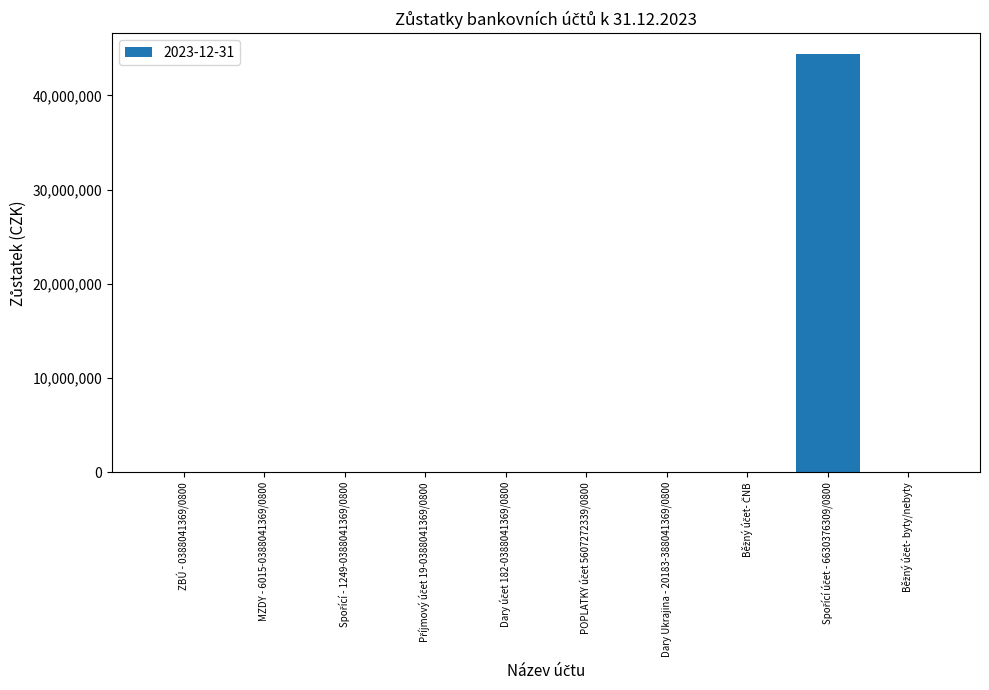

What is the greatest value displayed?

44395577.7